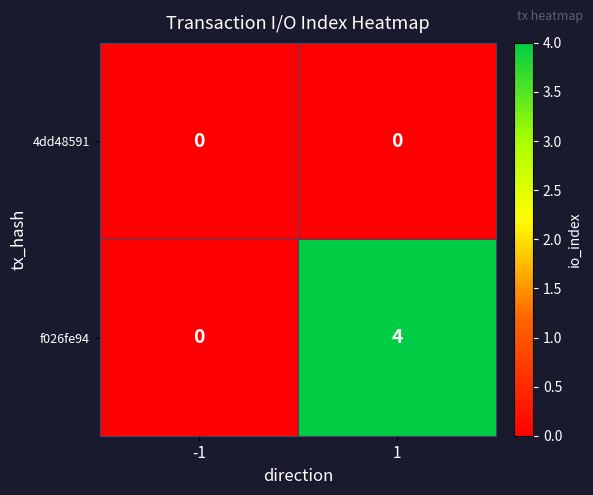

Reading left to right, extract all data points from this chart.

4dd48591: 0	0
f026fe94: 0	4